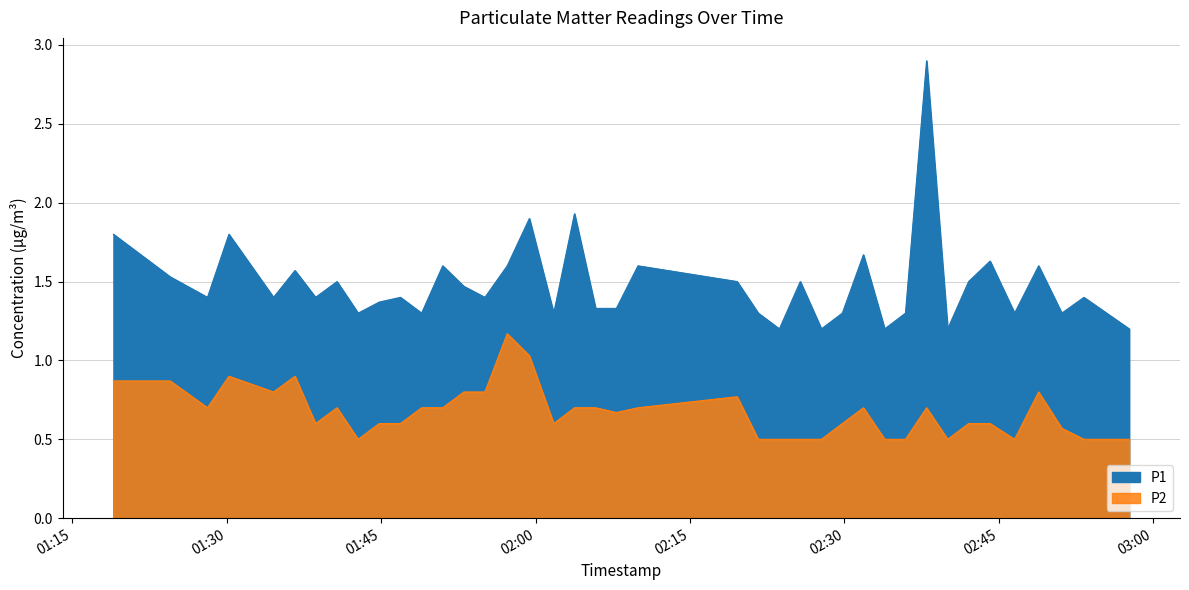

Reading right to left, list all the values displayed in this chart.

P1: 1.2	1.4	1.3	1.6	1.3	1.6	1.5	1.2	2.9	1.3	1.2	1.7	1.3	1.2	1.5	1.2	1.3	1.5	1.6	1.3	1.3	1.9	1.3	1.9	1.6	1.4	1.5	1.6	1.3	1.4	1.4	1.3	1.5	1.4	1.6	1.4	1.8	1.4	1.5	1.8
P2: 0.5	0.5	0.6	0.8	0.5	0.6	0.6	0.5	0.7	0.5	0.5	0.7	0.6	0.5	0.5	0.5	0.5	0.8	0.7	0.7	0.7	0.7	0.6	1.0	1.2	0.8	0.8	0.7	0.7	0.6	0.6	0.5	0.7	0.6	0.9	0.8	0.9	0.7	0.9	0.9